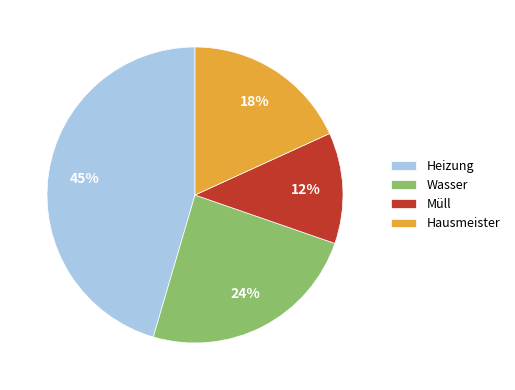

What percentage is the Wasser slice, to the nearest percent?

24%